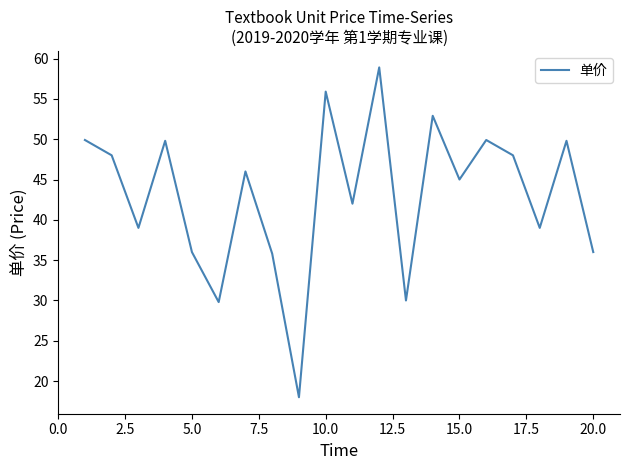

What is the difference between the maximum and minimum values?

40.9